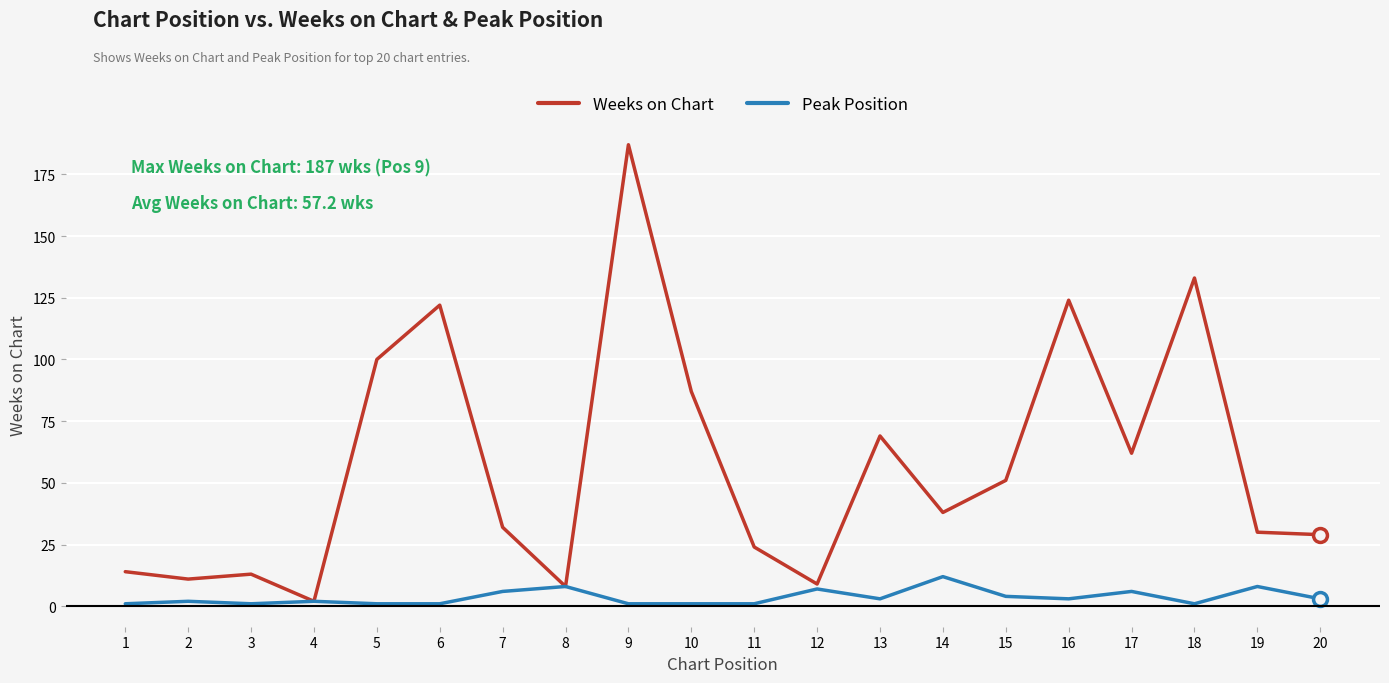

In Weeks on Chart, how many points are higher than both neighbors (excluding endpoints)?

6